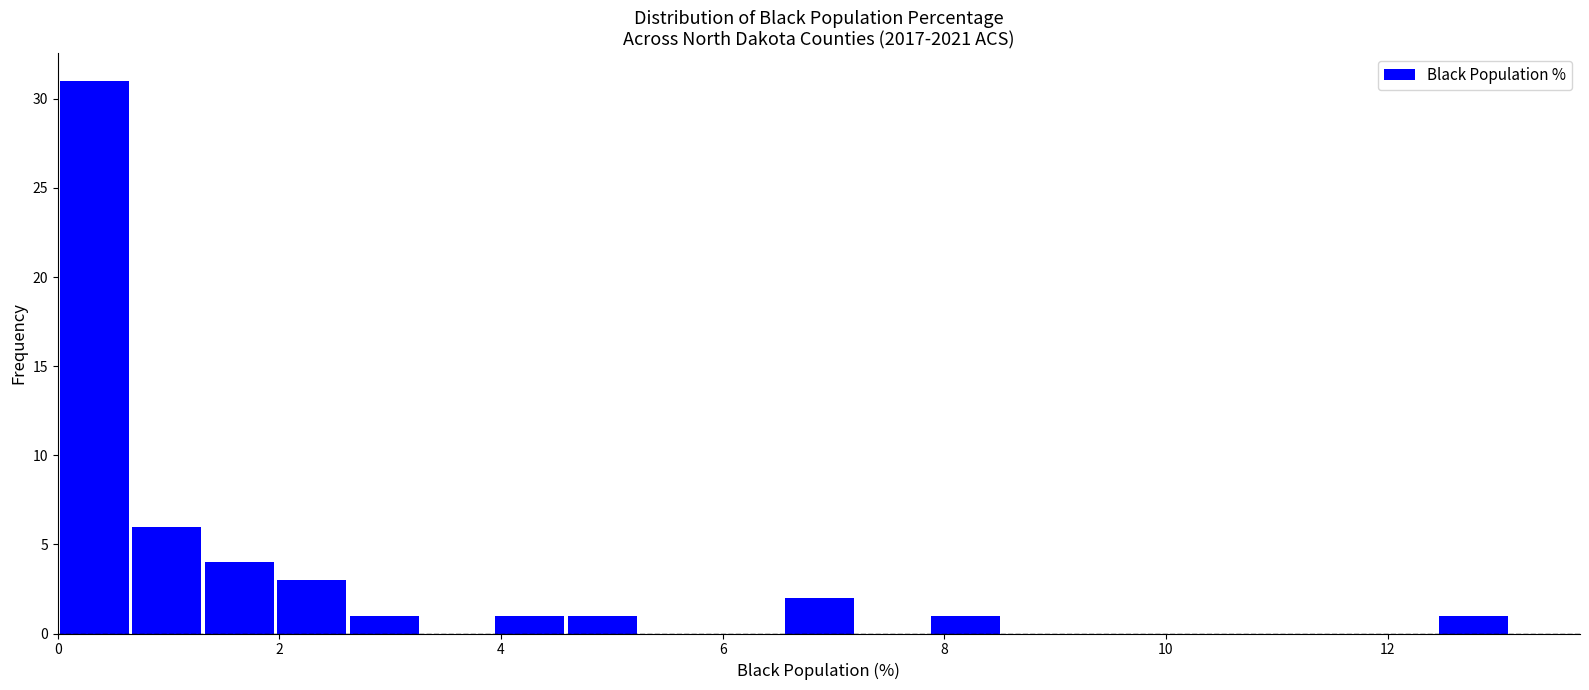

Read against the x-axis, roughly where is the centre of the tallest bar?

0.4